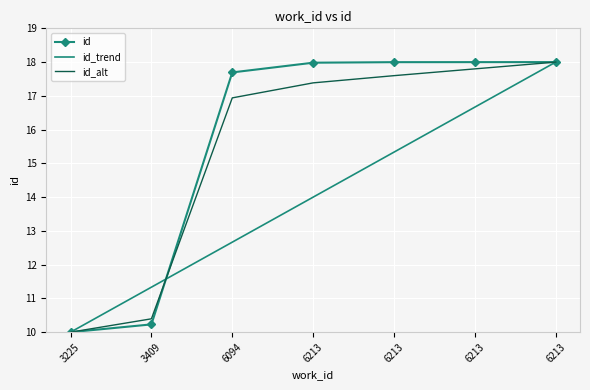

List the series in order of their overall mean, highest first.

id, id_alt, id_trend